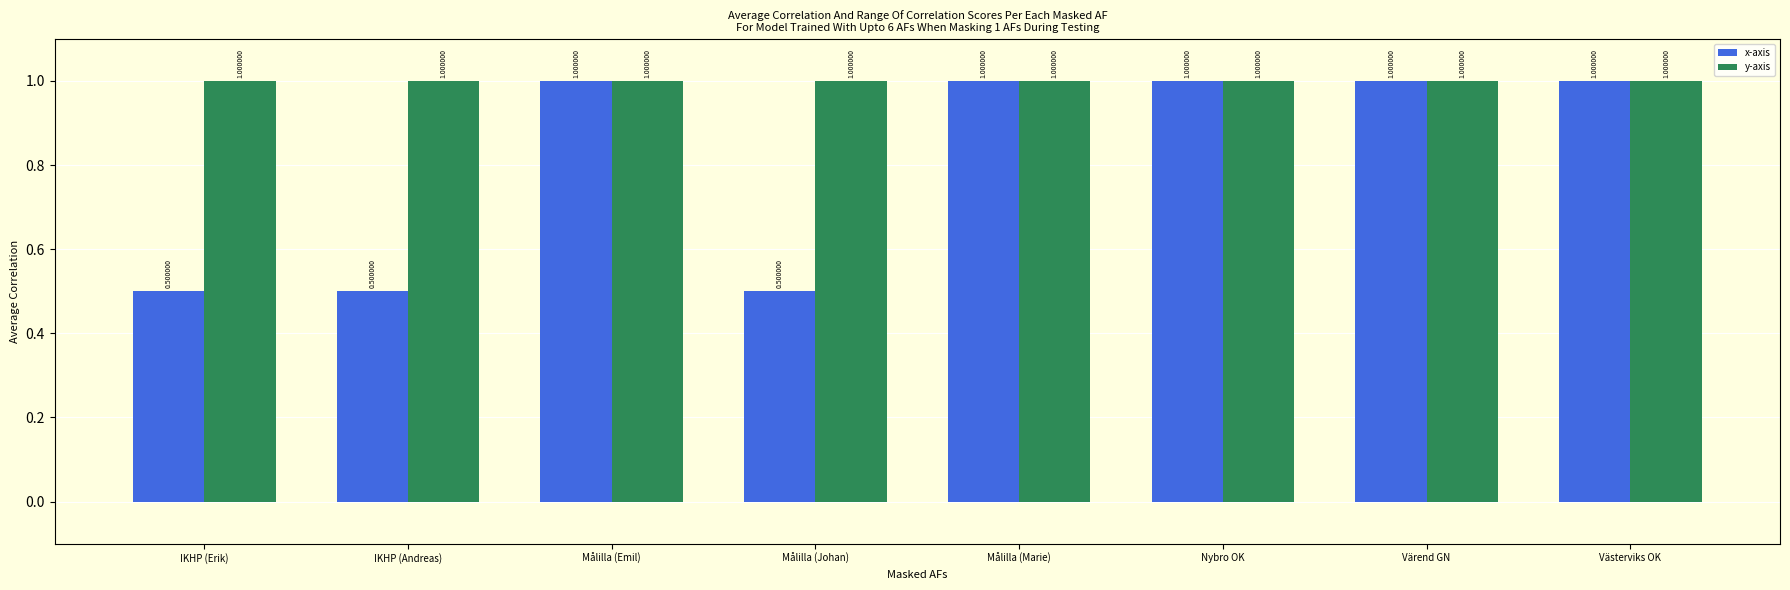

Reading right to left, extract all data points from this chart.

x-axis: Västerviks OK=1.0	Värend GN=1.0	Nybro OK=1.0	Målilla (Marie)=1.0	Målilla (Johan)=0.5	Målilla (Emil)=1.0	IKHP (Andreas)=0.5	IKHP (Erik)=0.5
y-axis: Västerviks OK=1.0	Värend GN=1.0	Nybro OK=1.0	Målilla (Marie)=1.0	Målilla (Johan)=1.0	Målilla (Emil)=1.0	IKHP (Andreas)=1.0	IKHP (Erik)=1.0